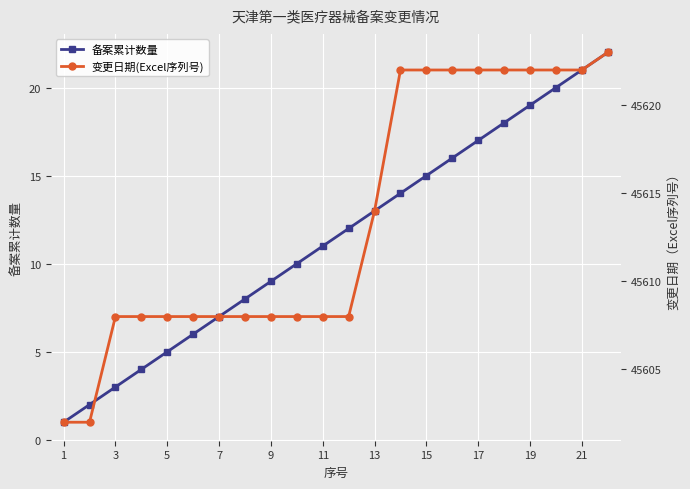

Which series has the widest spread of values?

备案累计数量